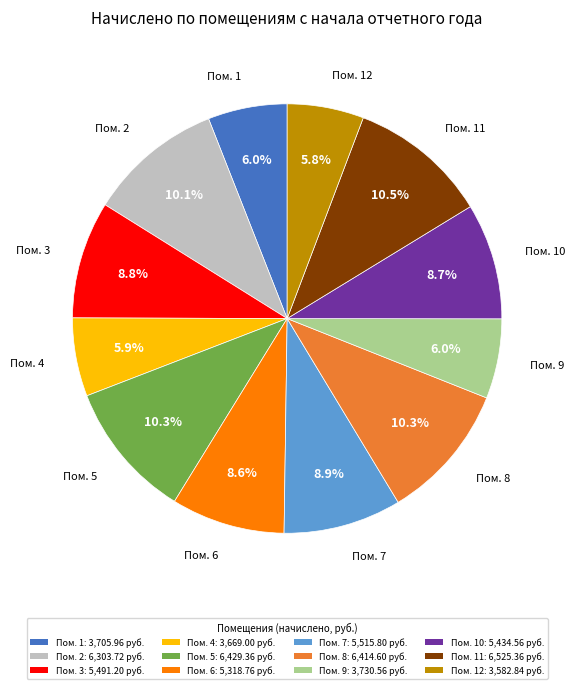

What is the total percentage of Пом. 9: 3,730.56 руб. and Пом. 11: 6,525.36 руб.?

16.5%